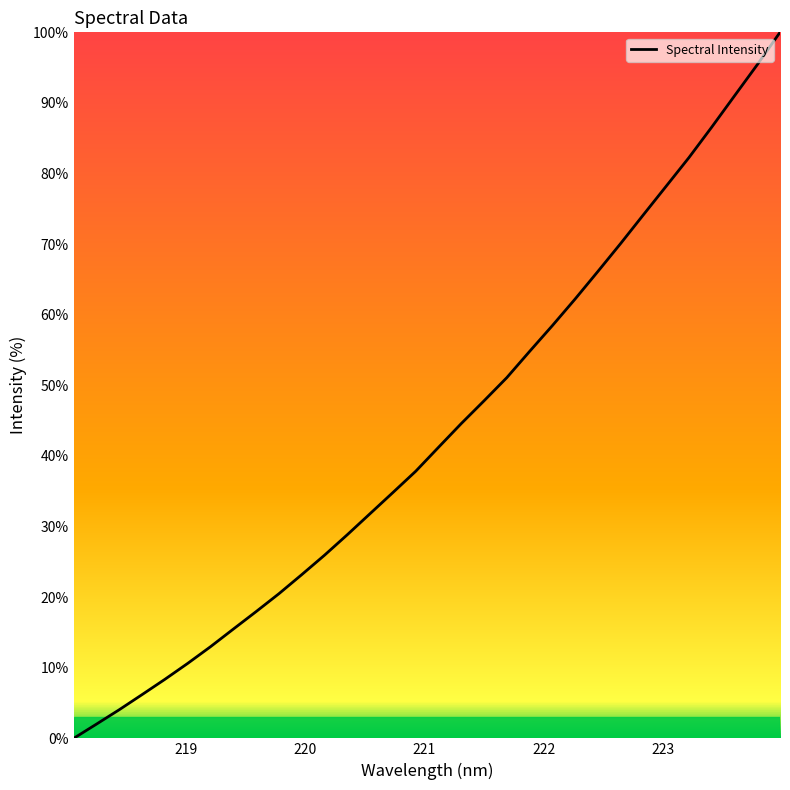

Reading left to right, what are all the values shown in this chart?

0.0	2.0	4.1	6.2	8.4	10.6	13.0	15.5	18.0	20.5	23.2	25.9	28.8	31.8	34.8	37.8	41.2	44.6	47.8	51.1	54.8	58.5	62.2	66.1	70.1	74.2	78.2	82.3	86.6	91.0	95.4	100.0